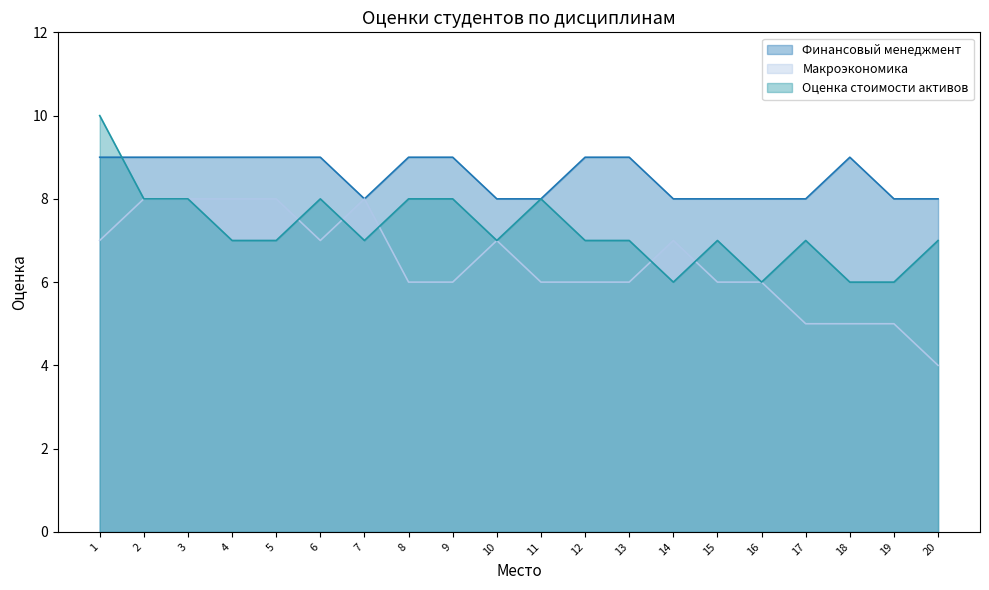

Rank the series at 13 from highest to lowest value.

Финансовый менеджмент, Оценка стоимости активов, Макроэкономика